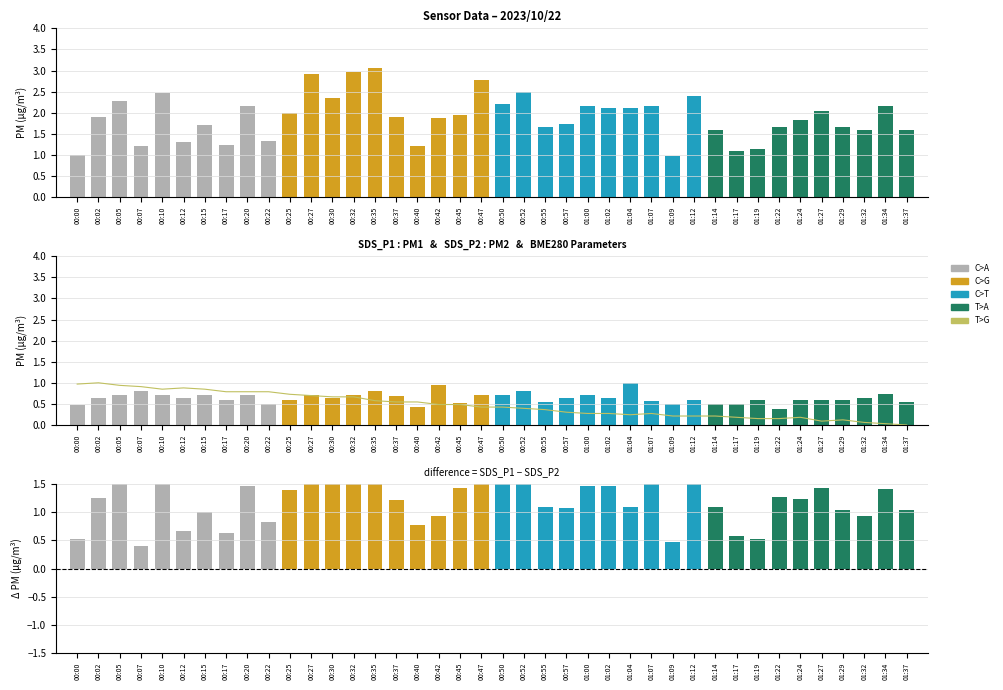

What is the sum of the values at 00:30 and 00:25?

1.4